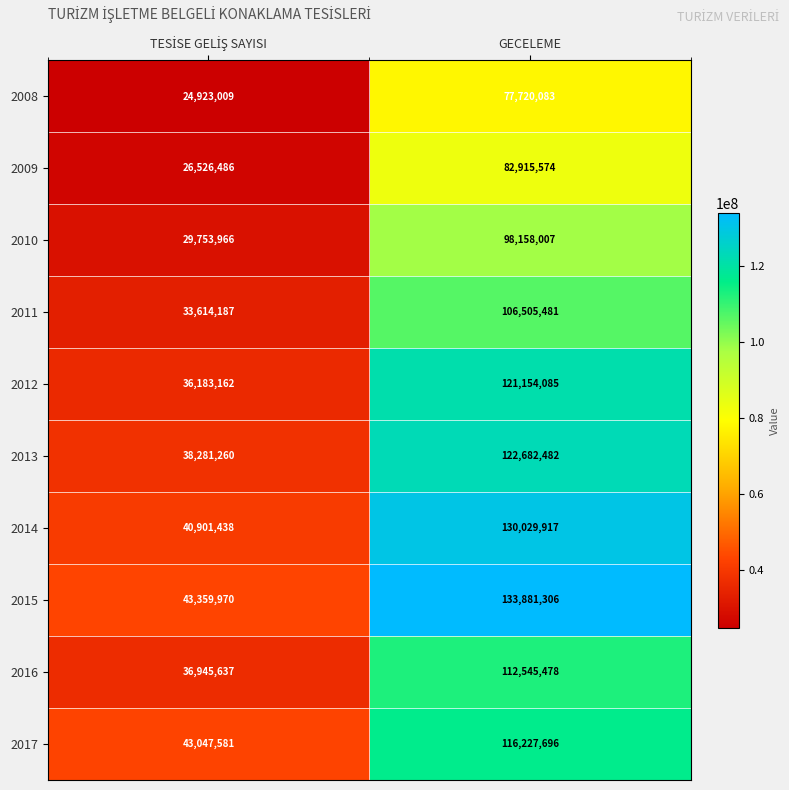

What is the minimum value shown in the chart?

24923009